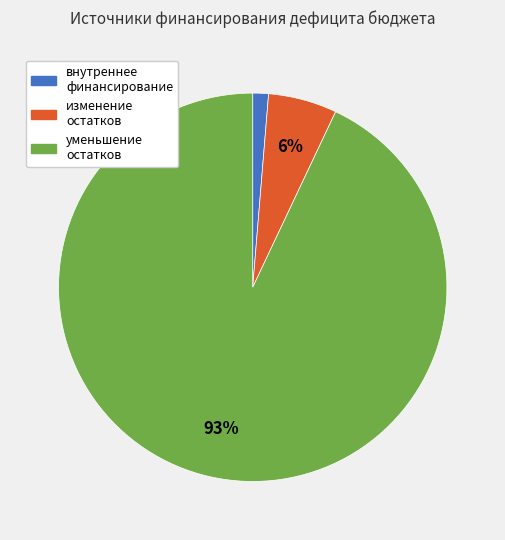

To the nearest percent, what is the average slice percentage?

33%